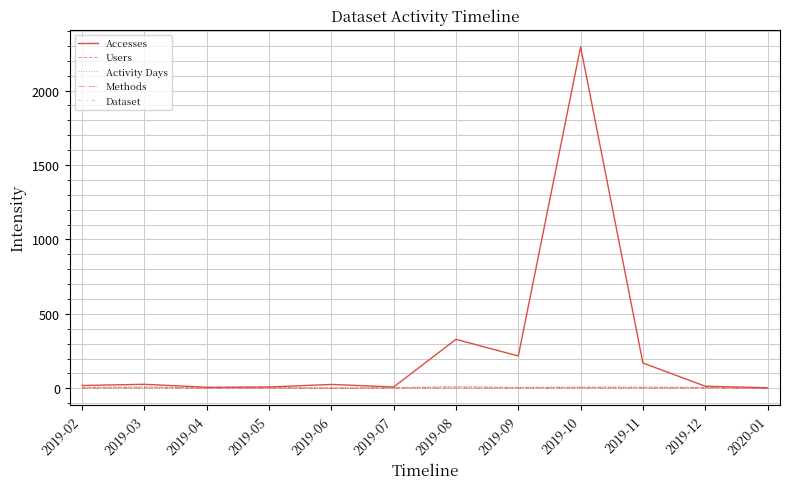

What is the label of the 9th point from the left?

2019-10